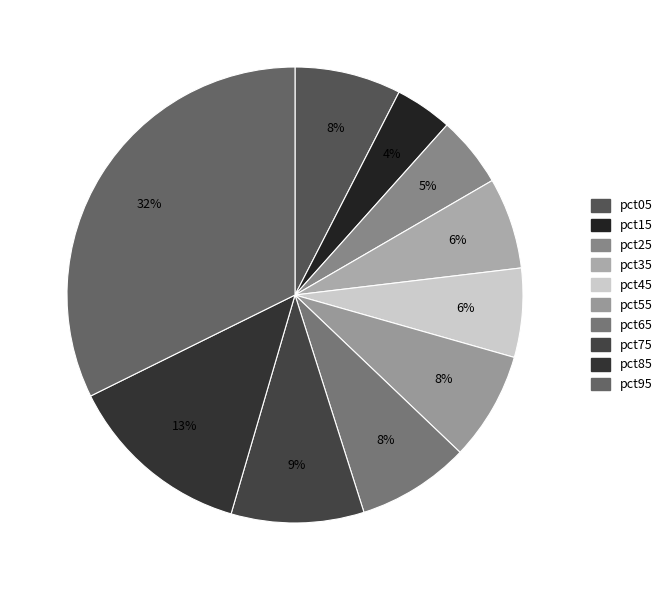

Count the number of slices in the pie.

10